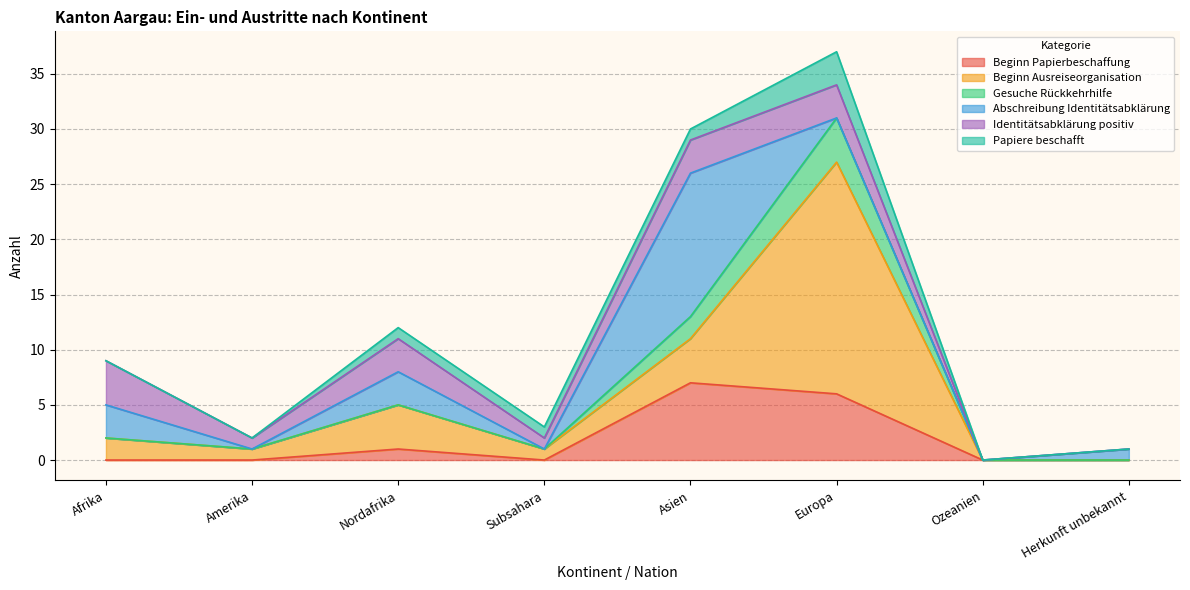

Is the value of Abschreibung Identitätsabklärung at Nordafrika greater than the value of Beginn Ausreiseorganisation at Asien?

No